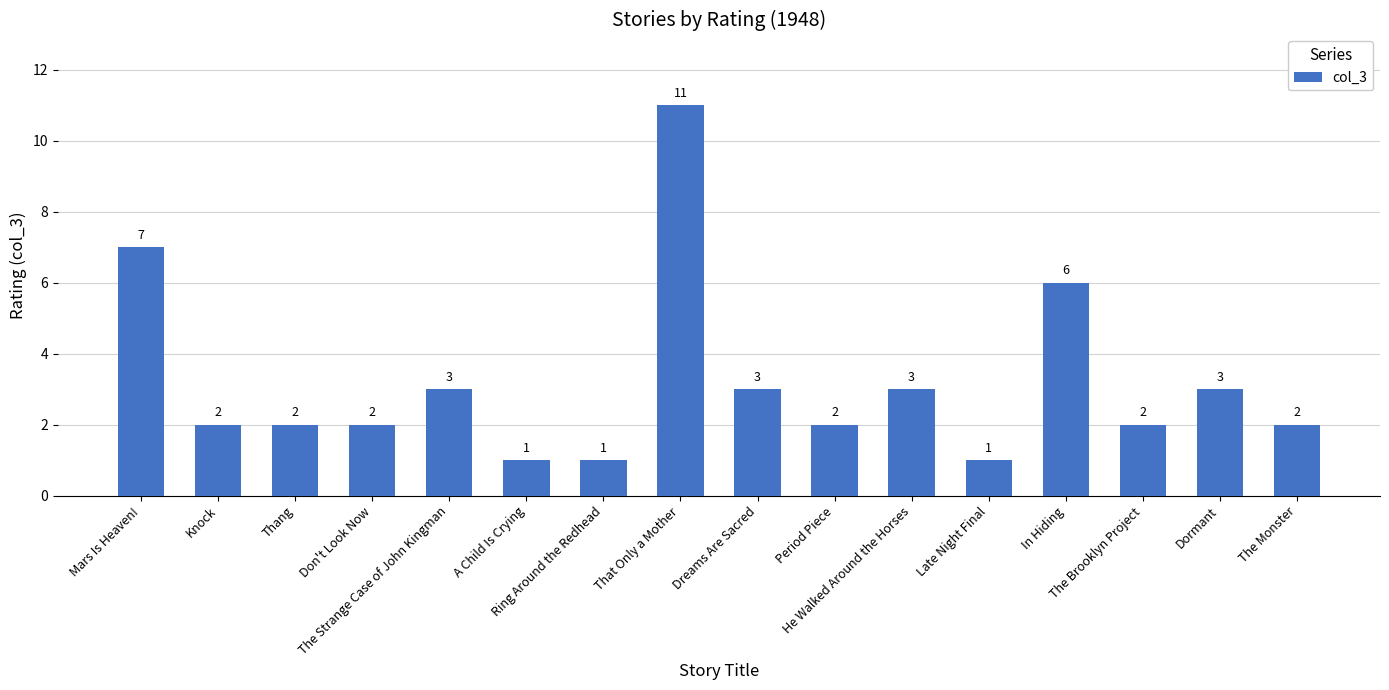

What is the value of the 2nd bar from the left?

2